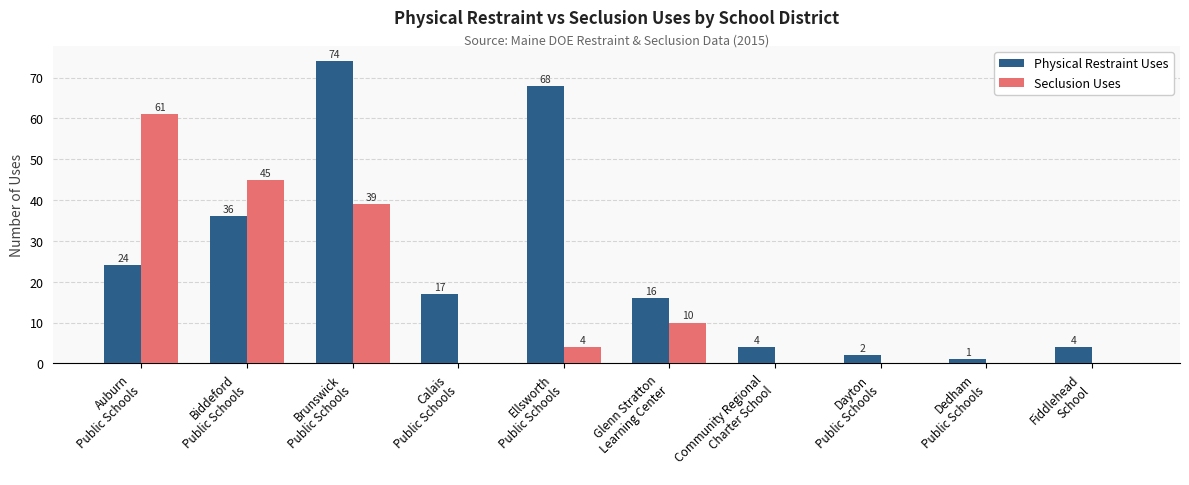

Where is Physical Restraint Uses nearest to the value 37?

Biddeford
Public Schools